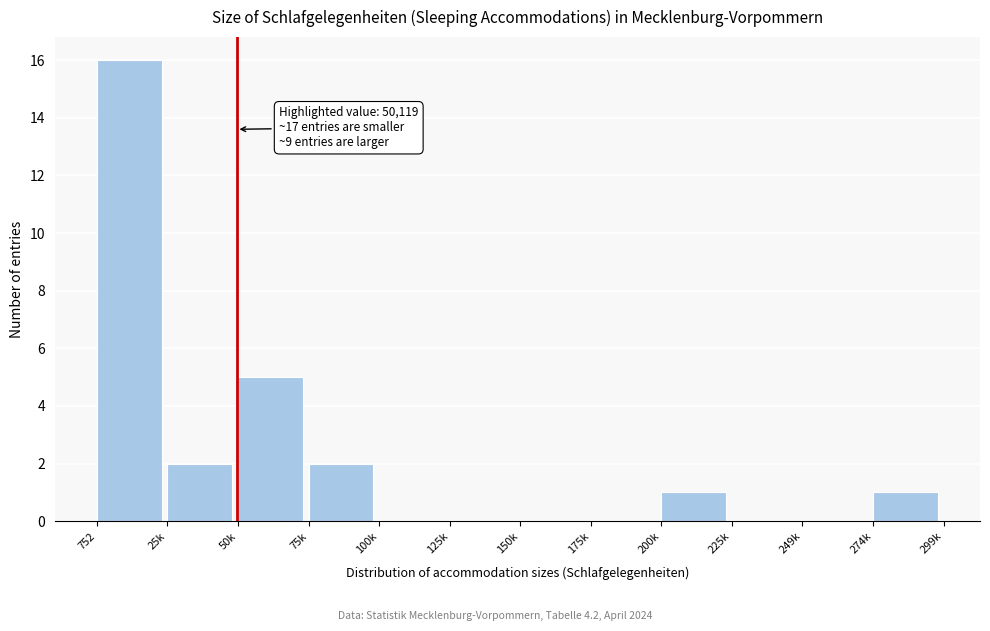

Reading right to left, what are all the values shown in this chart?

274k=1	249k=0	225k=0	200k=1	175k=0	150k=0	125k=0	100k=0	75k=2	50k=5	25k=2	752=16